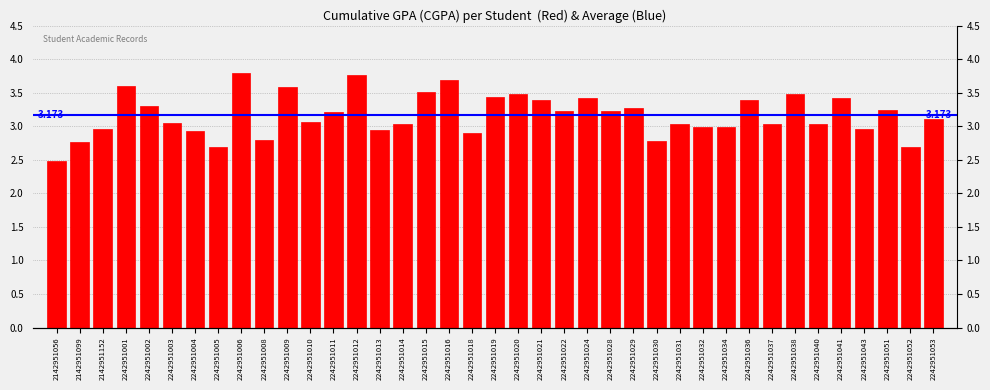

Rank the categories by value from highest to lowest.

2242951006, 2242951012, 2242951016, 2242951001, 2242951009, 2242951015, 2242951020, 2242951038, 2242951019, 2242951024, 2242951041, 2242951036, 2242951021, 2242951002, 2242951029, 2242951051, 2242951022, 2242951028, 2242951011, 2242951053, 2242951010, 2242951003, 2242951014, 2242951031, 2242951037, 2242951040, 2242951032, 2242951034, 2142951152, 2242951043, 2242951013, 2242951004, 2242951018, 2242951008, 2242951030, 2142951099, 2242951052, 2242951005, 2142951056